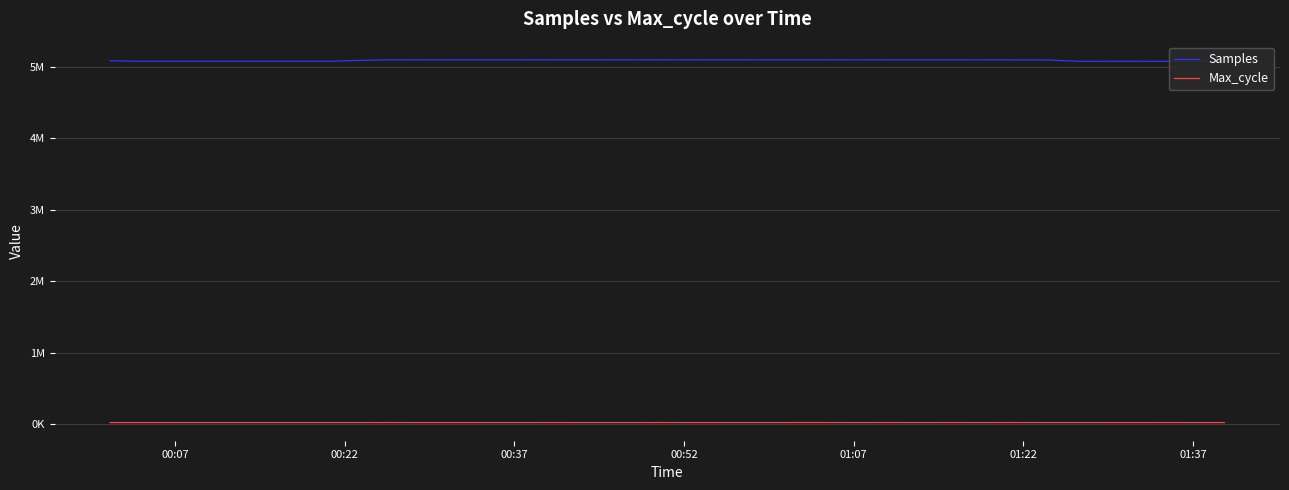

The value of Samples at 24 is 1376777. True or false?

False